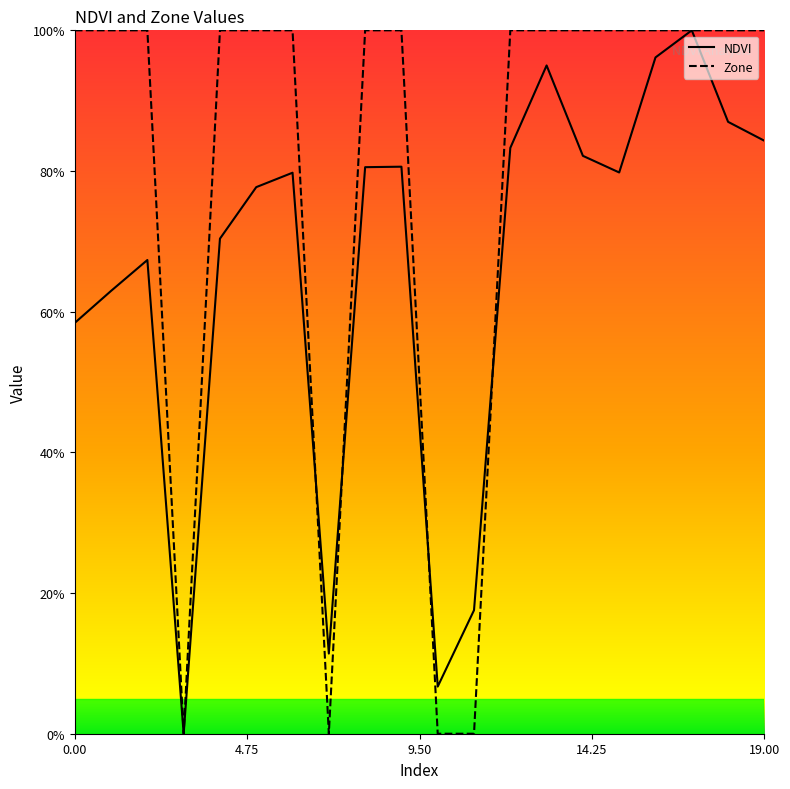

Is this an area chart (filled region under the line)?

No